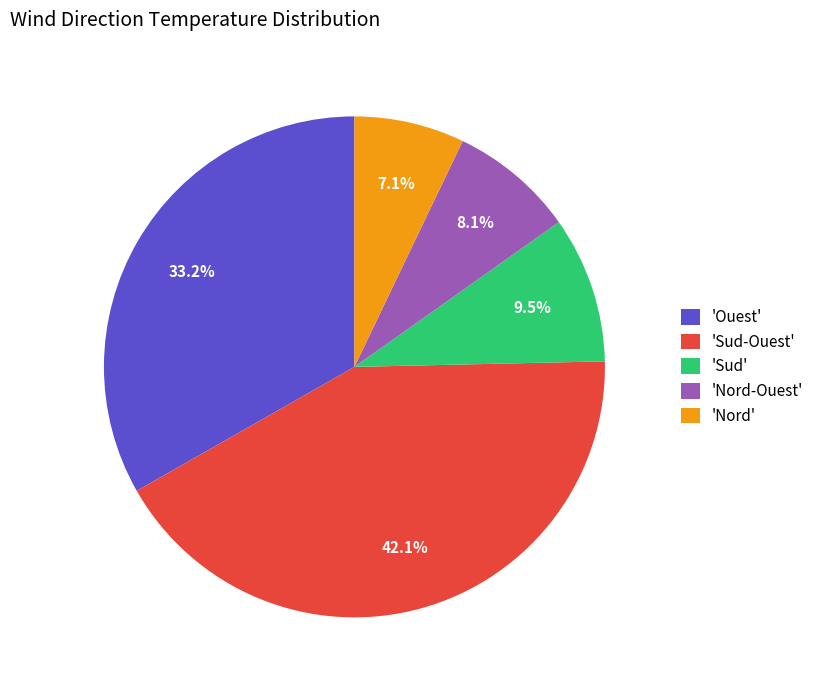

To the nearest percent, what is the average slice percentage?

20%